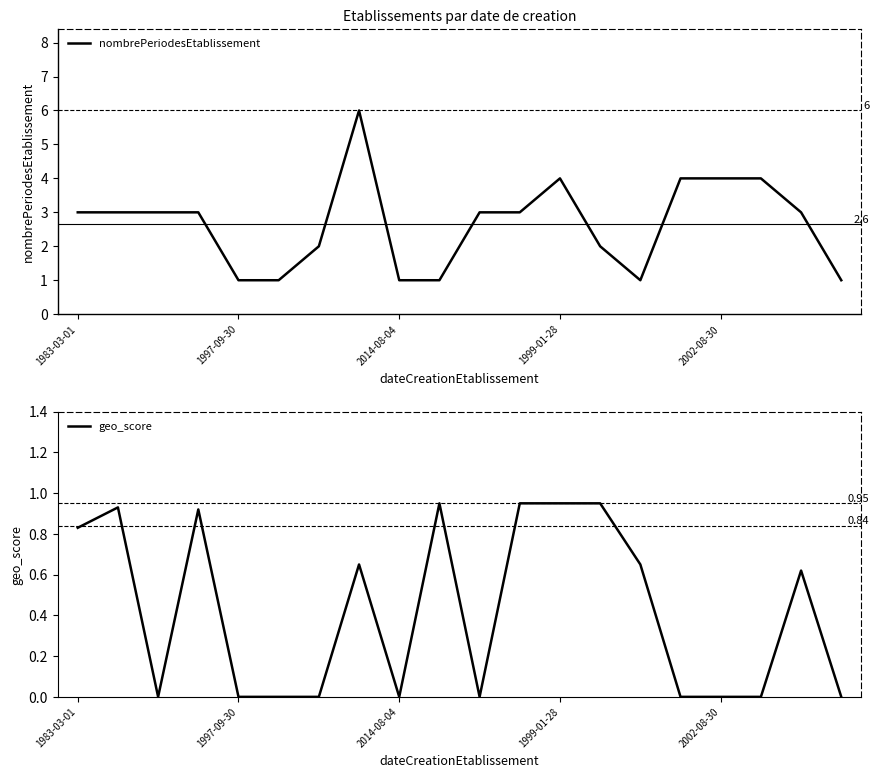

How many lines are shown in the chart?

2